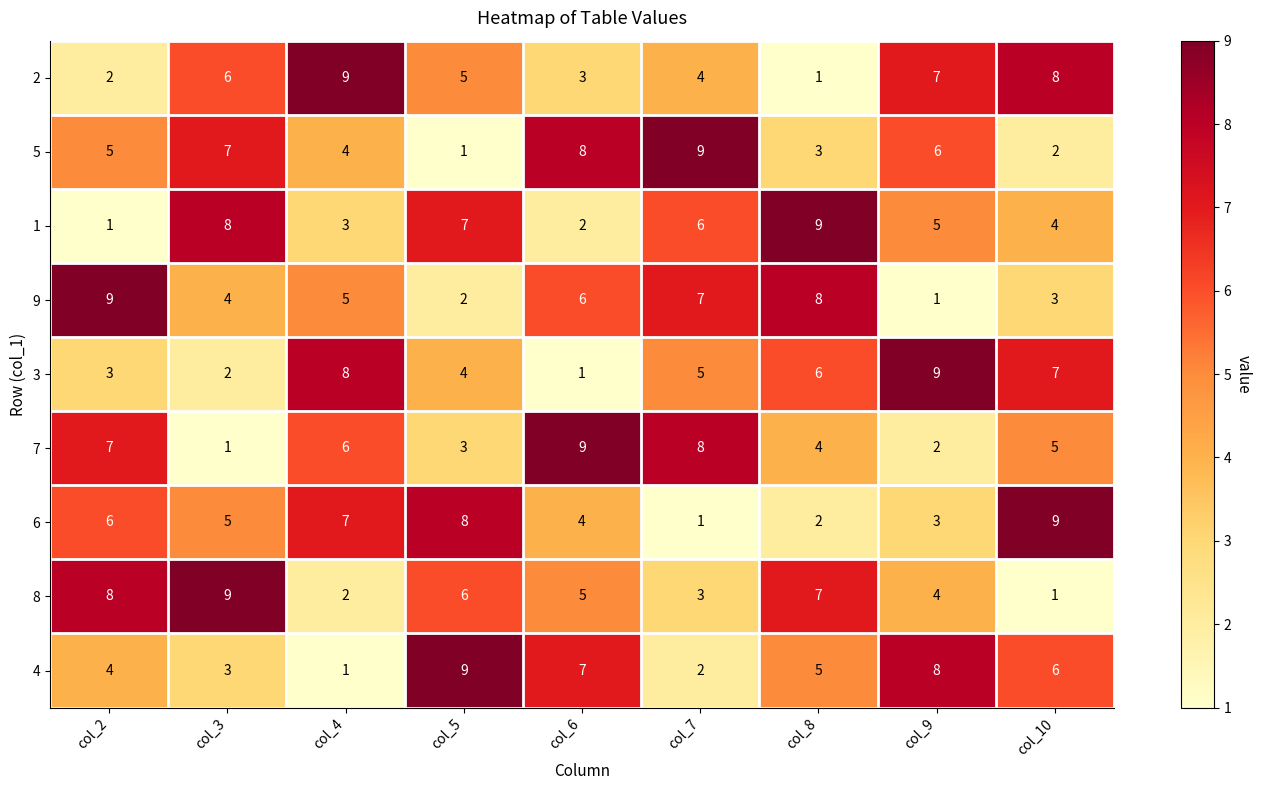

The 6 series shows 9 at col_10. True or false?

True